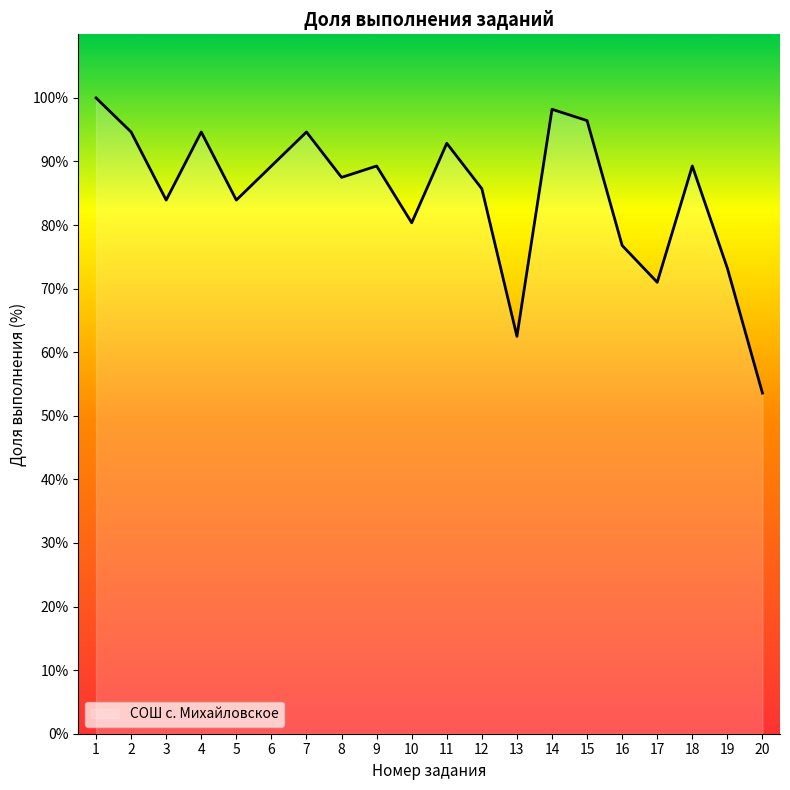

Which category has the lowest value across all series?

20